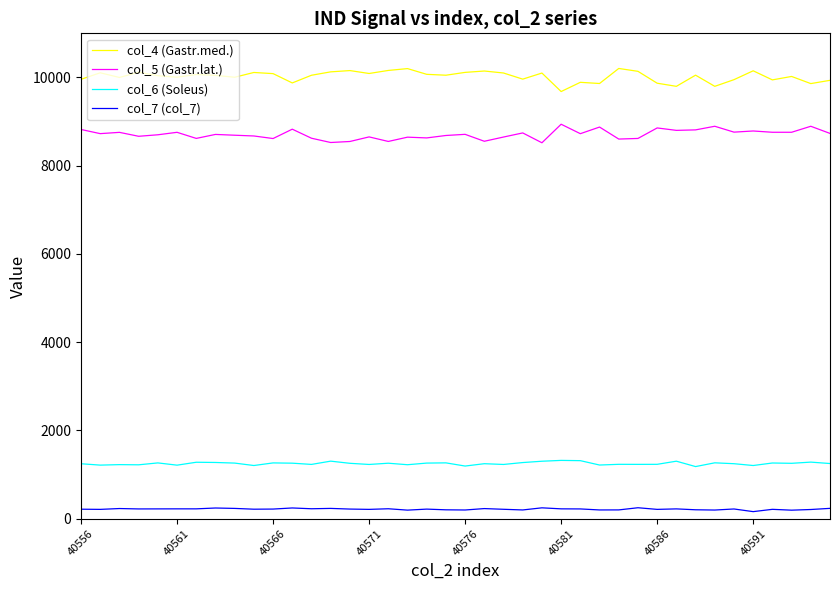

How many lines are shown in the chart?

4